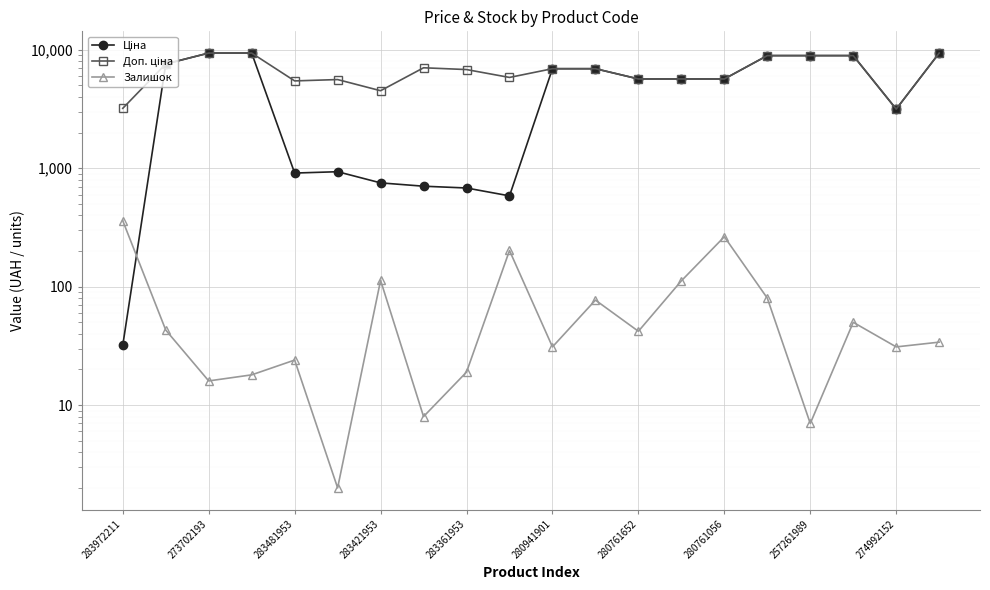

How many interior local peaks does the Залишок series have?

6